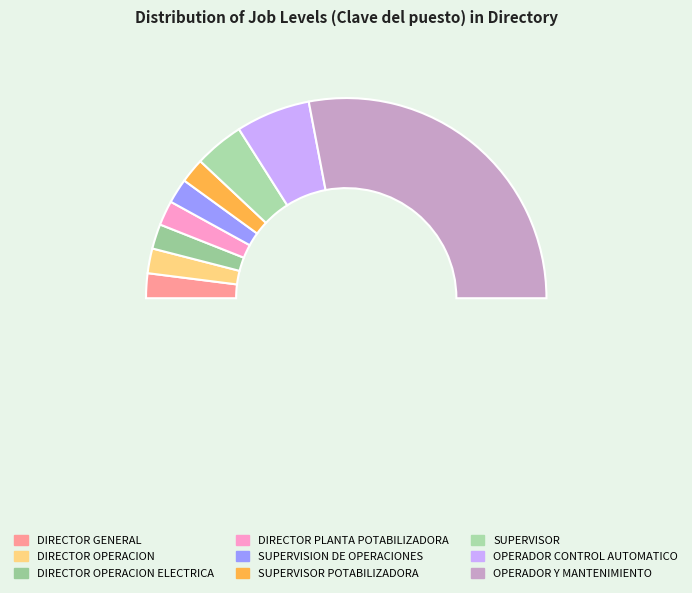

Combined, what portion of the pie is SUPERVISION DE OPERACIONES and OPERADOR Y MANTENIMIENTO?

60.0%